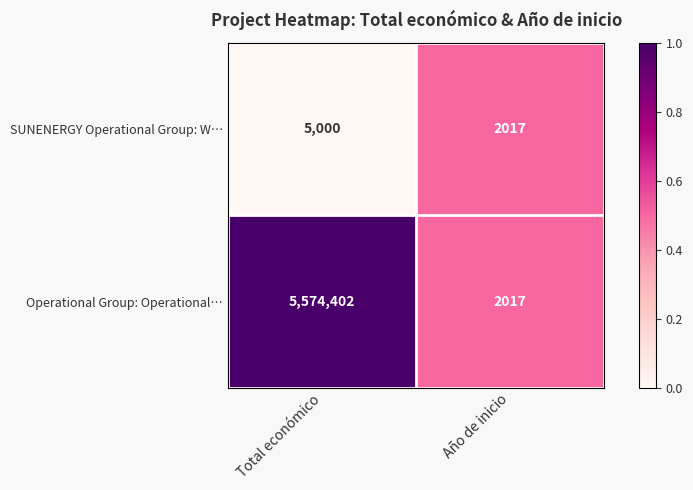

The value of SUNENERGY Operational Group: W… at Total económico is 5000. True or false?

True